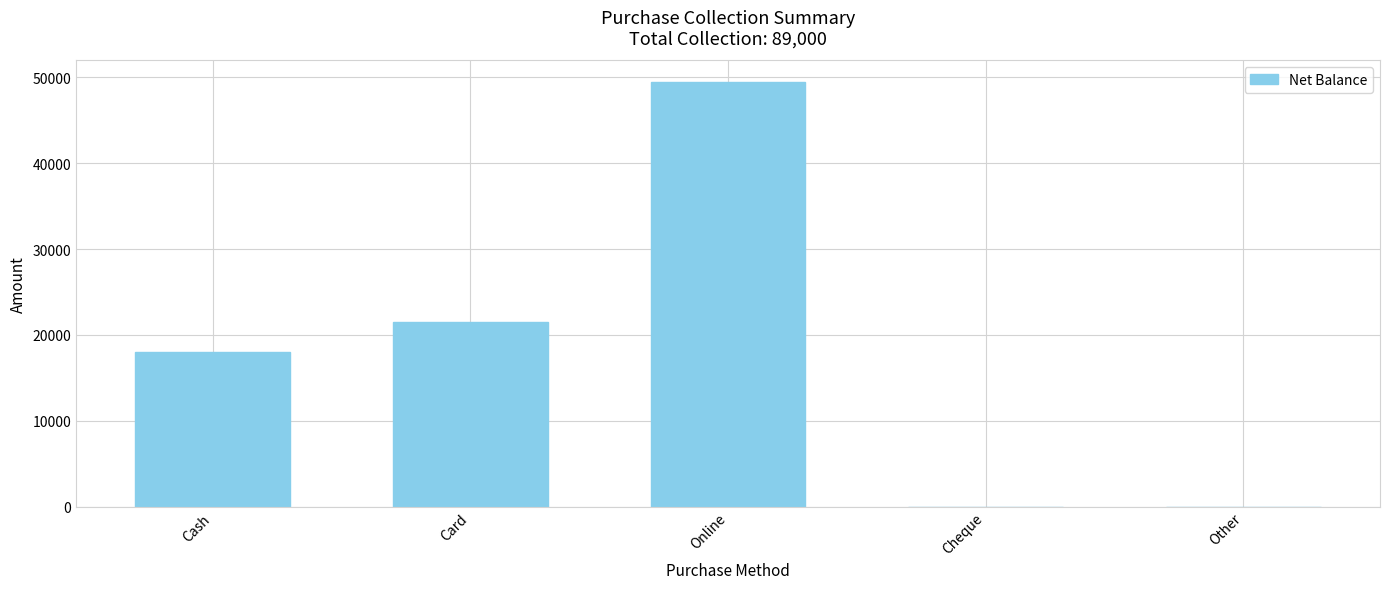

Is it true that the value at Other is -18751?

False